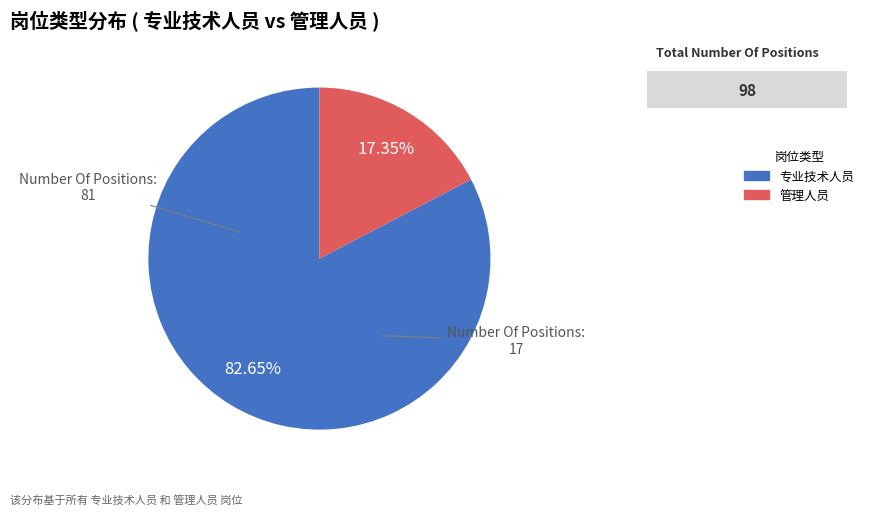

Which category accounts for the majority?

专业技术人员